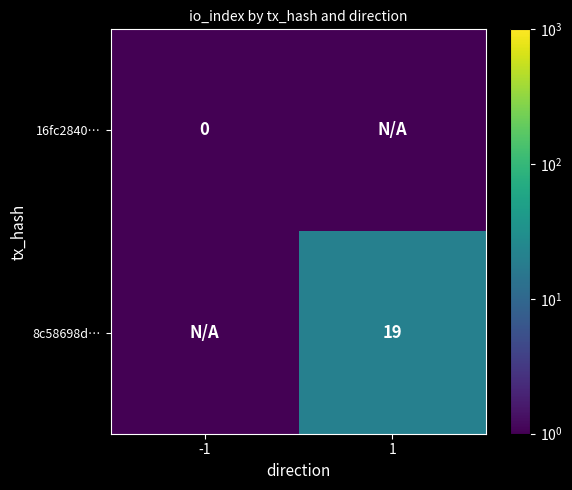

The 8c58698d… series shows 33 at 1. True or false?

False